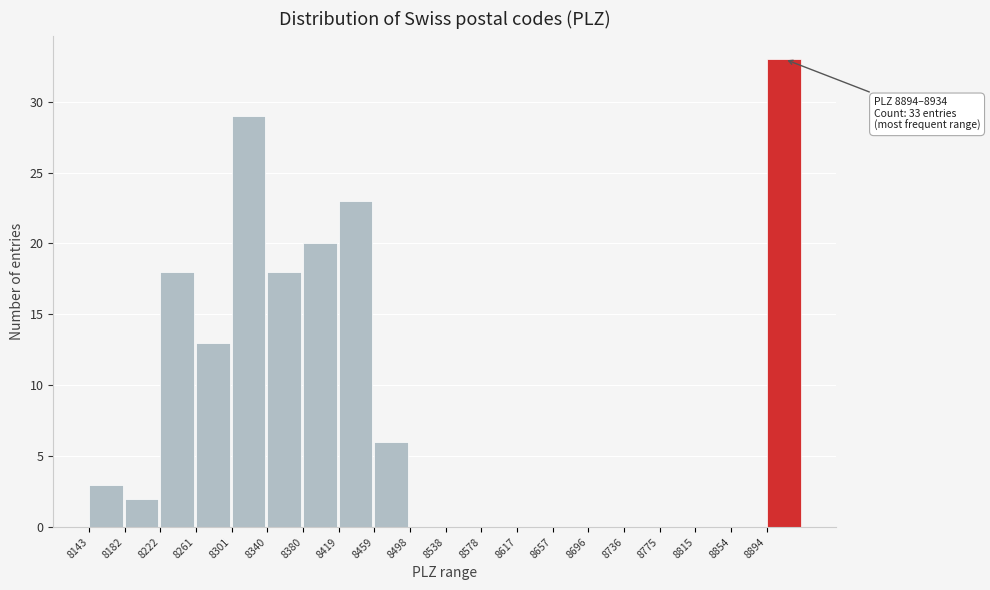

Which range on the x-axis has the tallest bar?

8895 to 8935